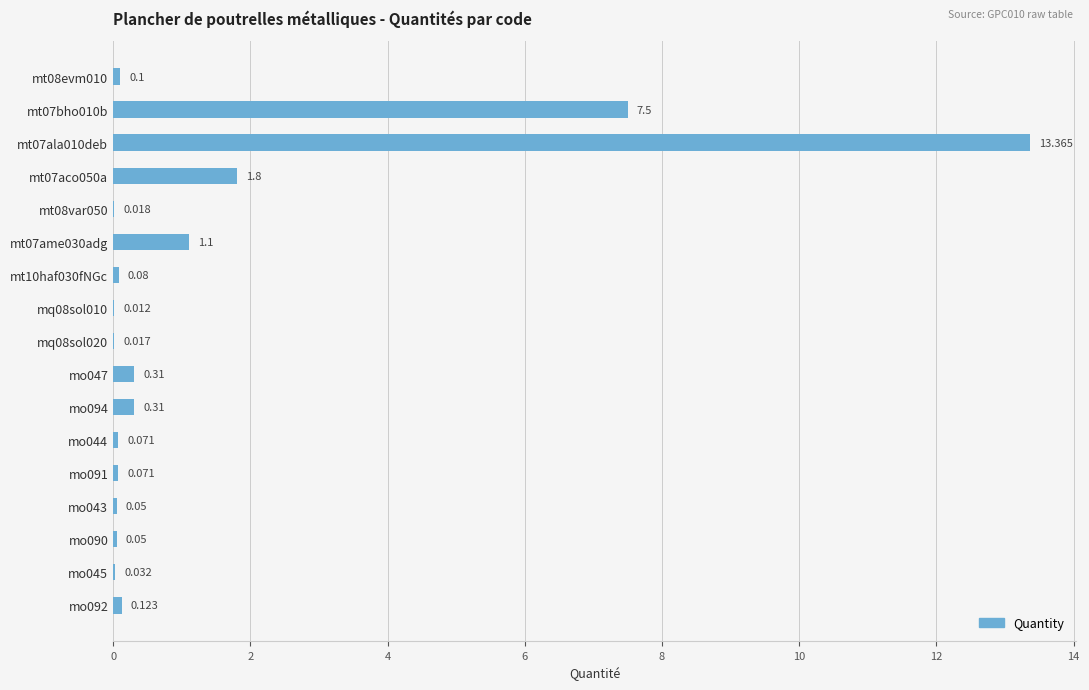

Are the bars horizontal?

Yes